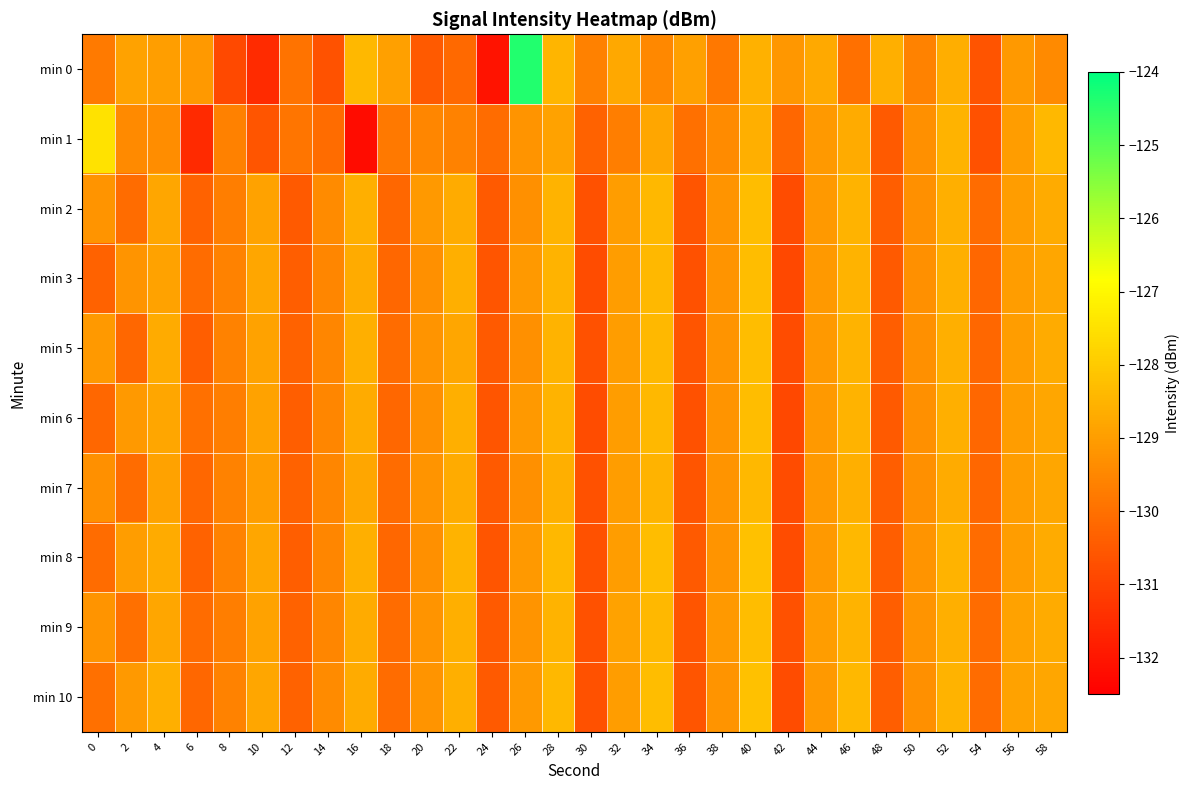

What is the maximum value shown in the chart?

-124.4